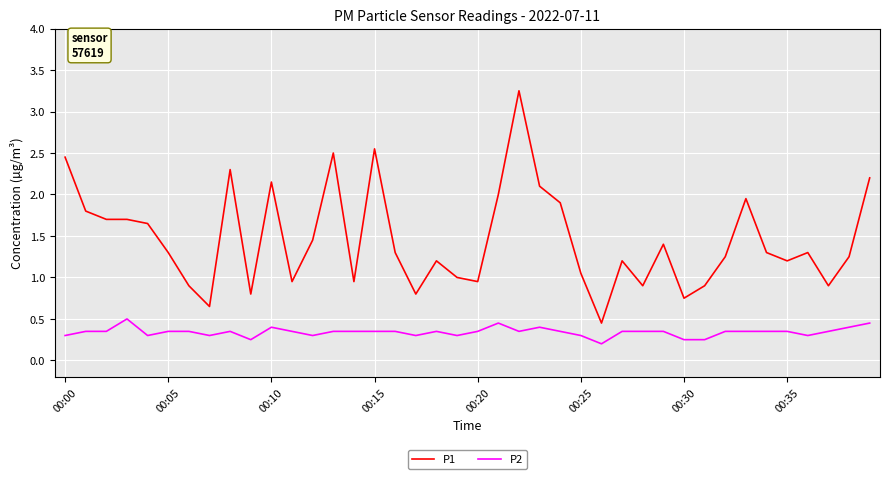

What is the difference between the maximum and minimum values in the P1 series?

2.8